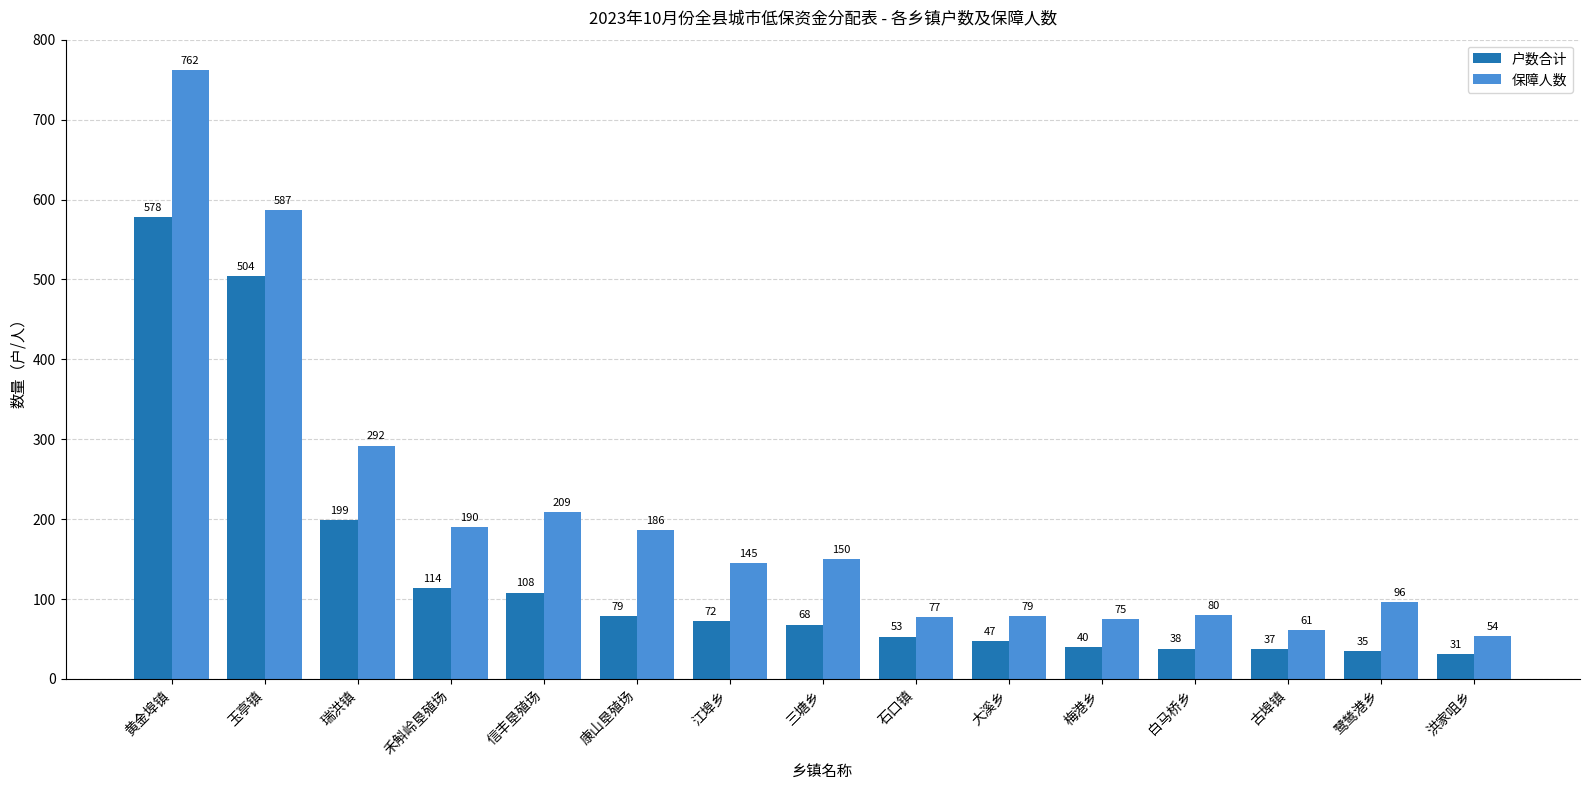

What is the total value across all series at 梅港乡?

115